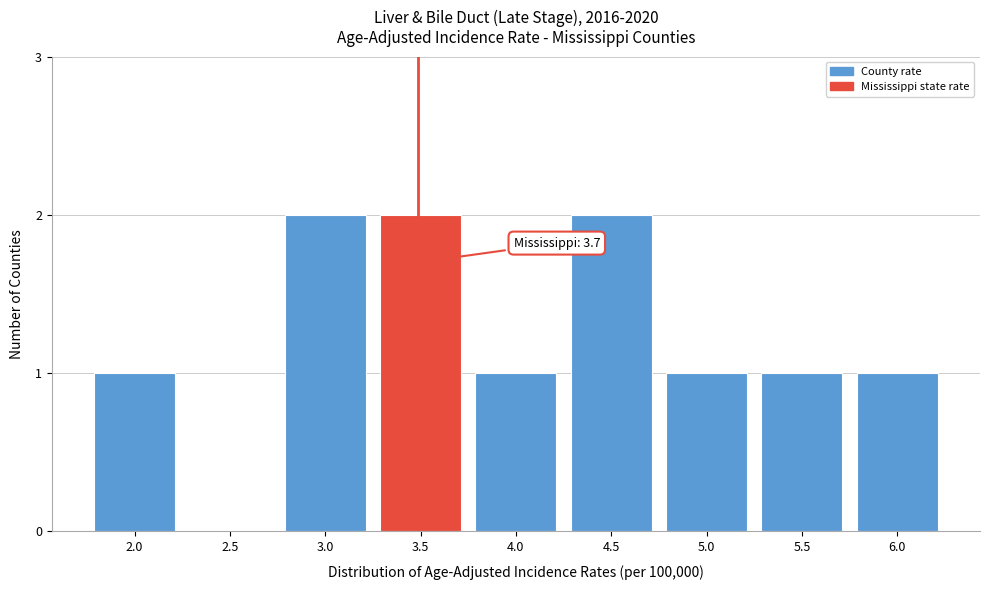

Reading left to right, transcribe all the data shown in this chart.

2.0=1	2.5=0	3.0=2	3.5=2	4.0=1	4.5=2	5.0=1	5.5=1	6.0=1